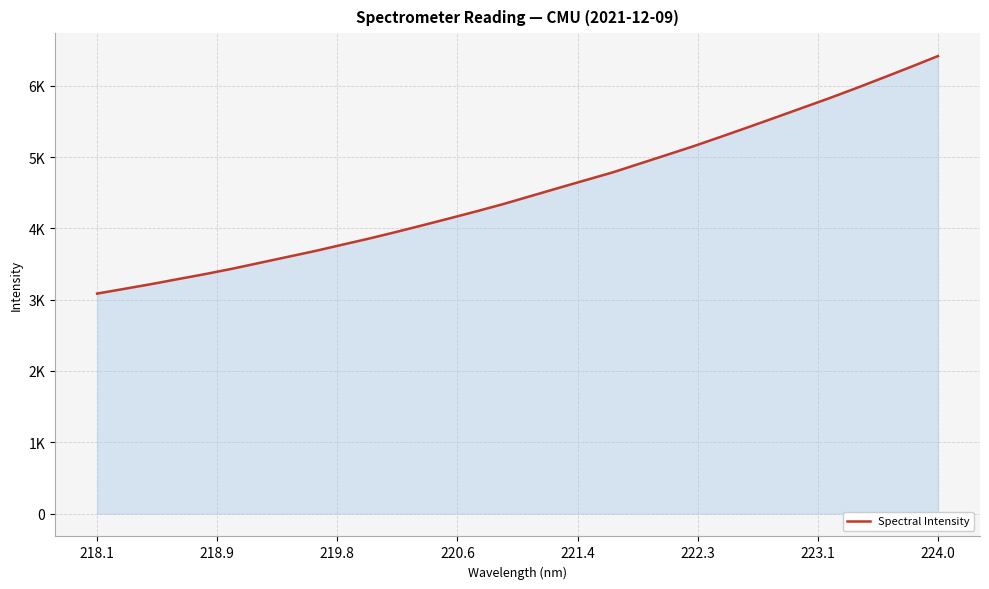

Does the chart have visible grid lines?

Yes